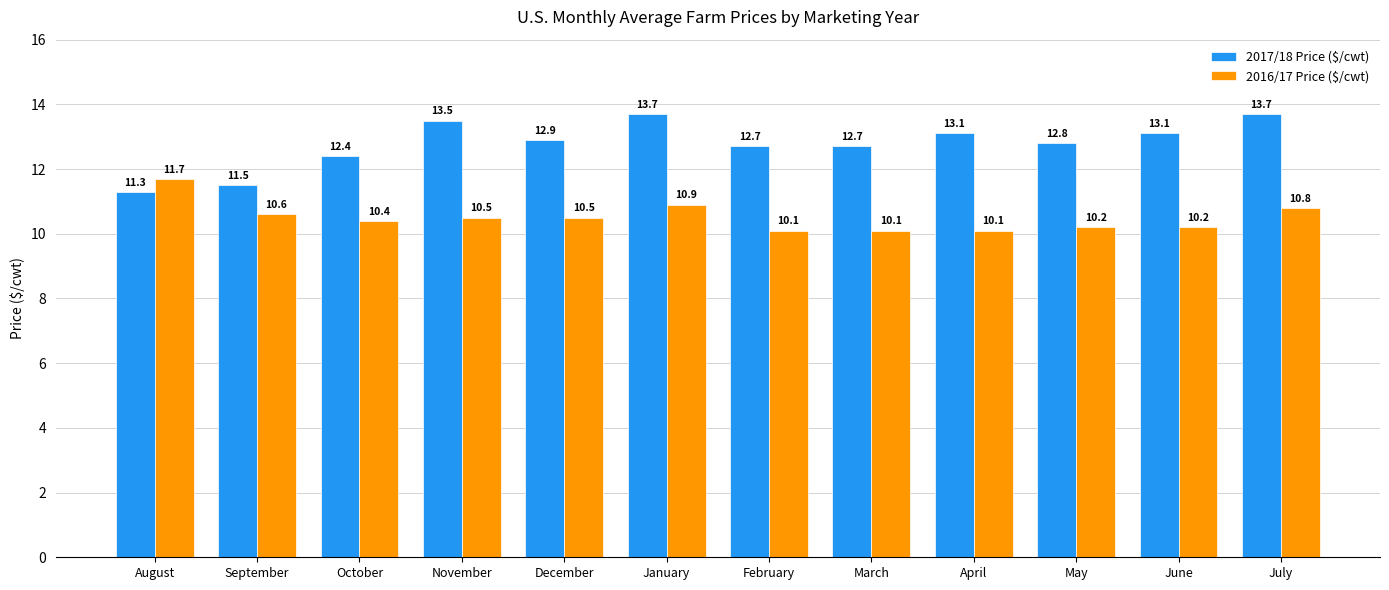

Between September and January, which series saw the biggest shift?

2017/18 Price ($/cwt)